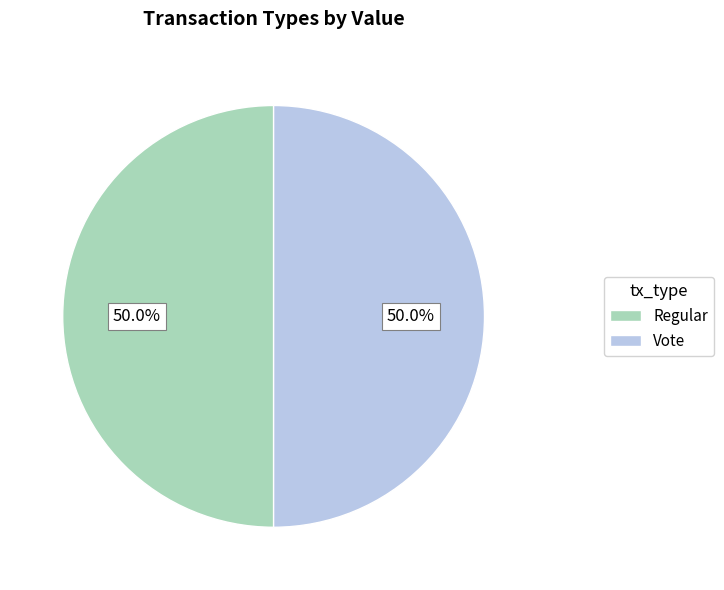

True or false: Regular accounts for 1% of the total.

False